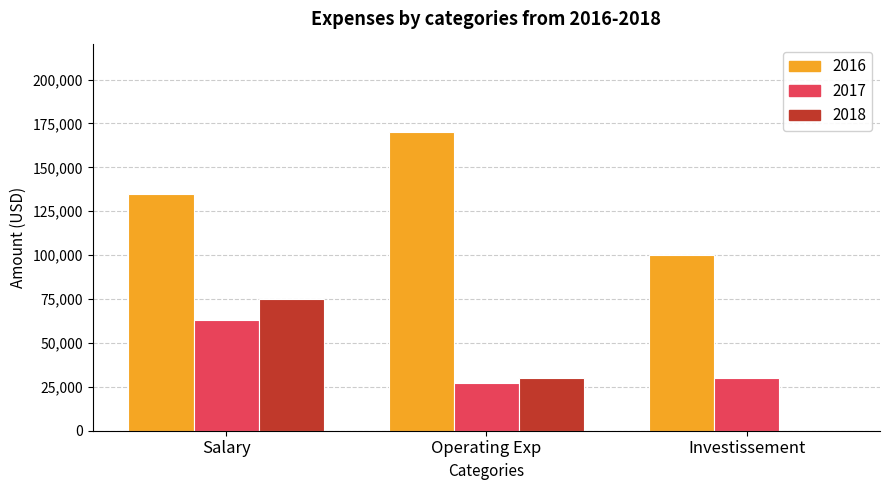

At which category is the sum across all series the highest?

Salary